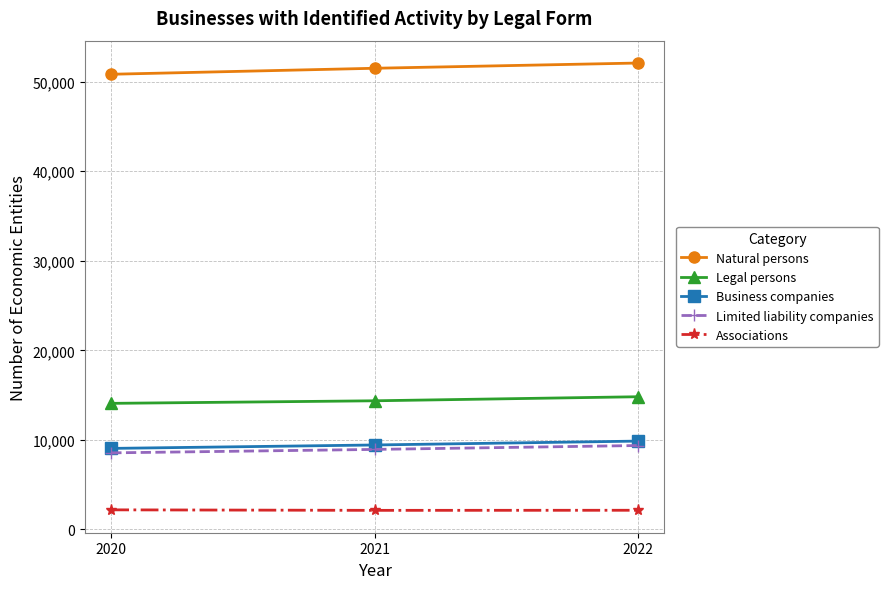

Which series has the largest total across all categories?

Natural persons